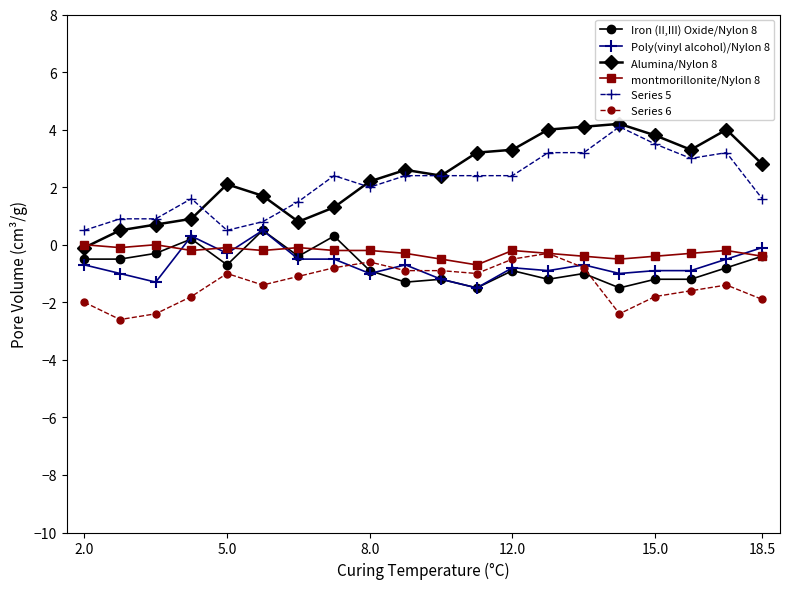

What is the minimum value shown in the chart?

-2.6